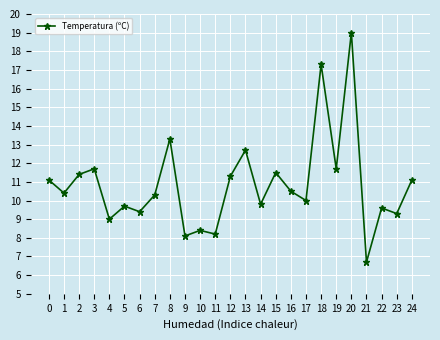

How many lines are shown in the chart?

1